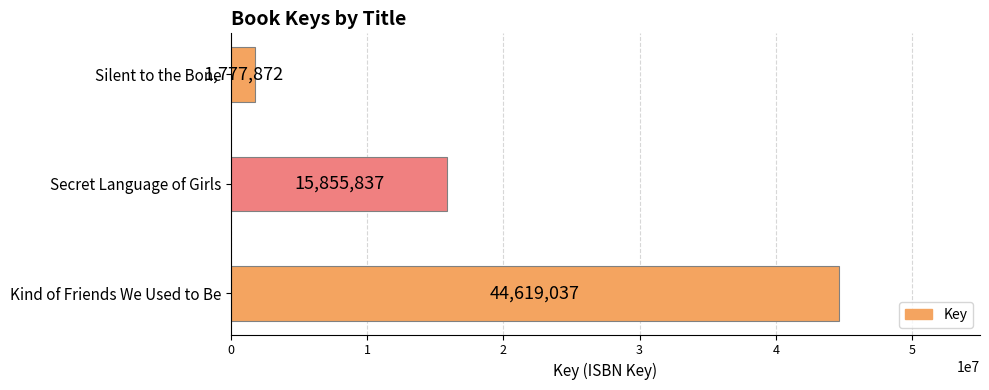

How many categories are shown in the chart?

3